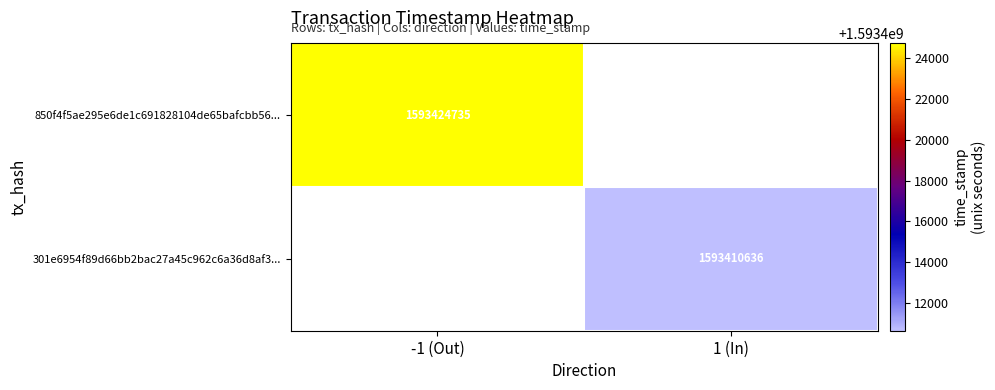

Is the value of 850f4f5ae295e6de1c691828104de65bafcbb56... at -1 (Out) greater than the value of 301e6954f89d66bb2bac27a45c962c6a36d8af3... at 1 (In)?

Yes